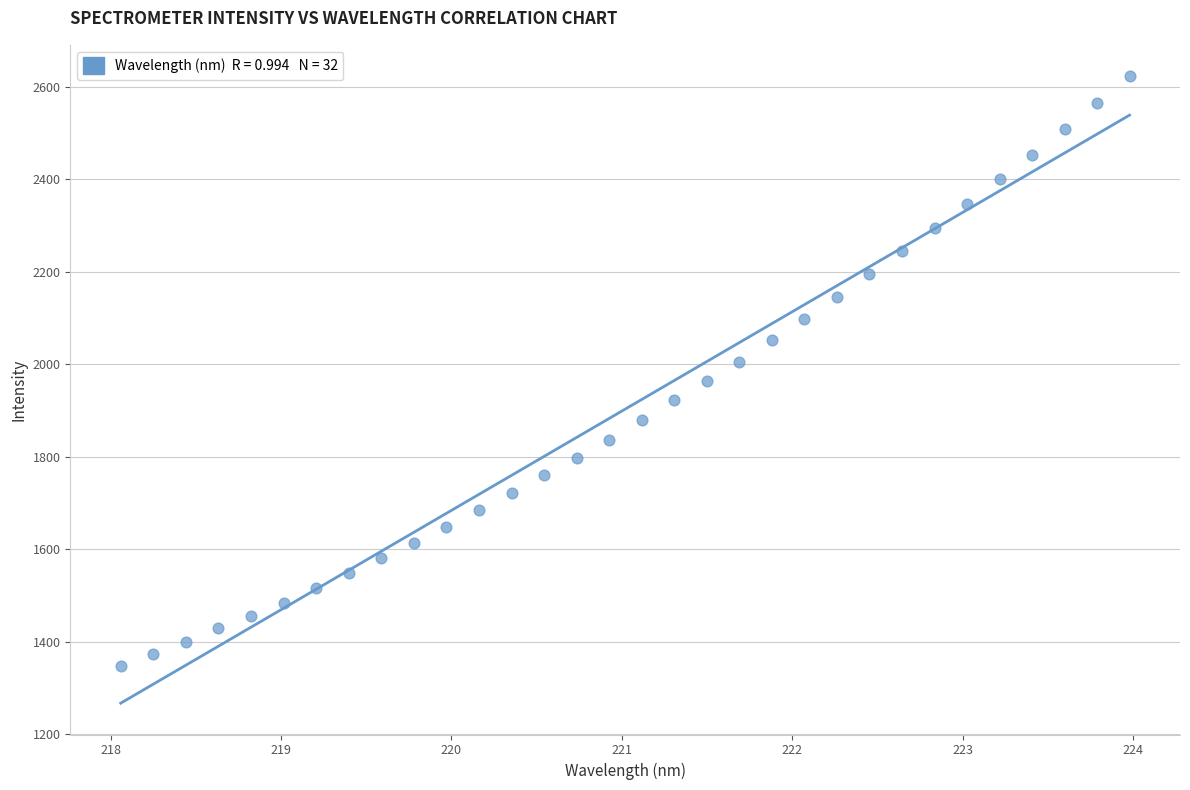

What is the range of Y values (max minus min)?

1276.1